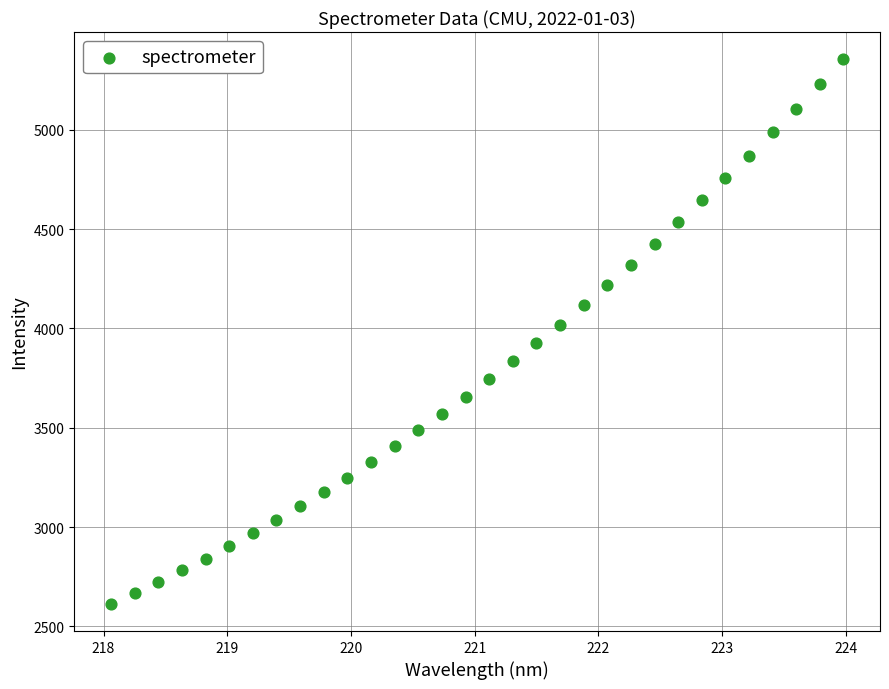

What is the range of X values (max minus min)?

5.9